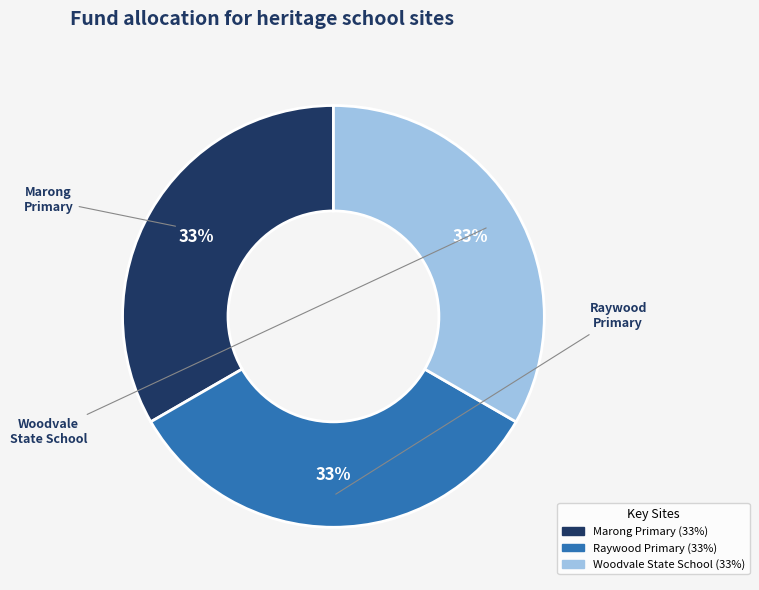

To the nearest percent, what is the average slice percentage?

33%